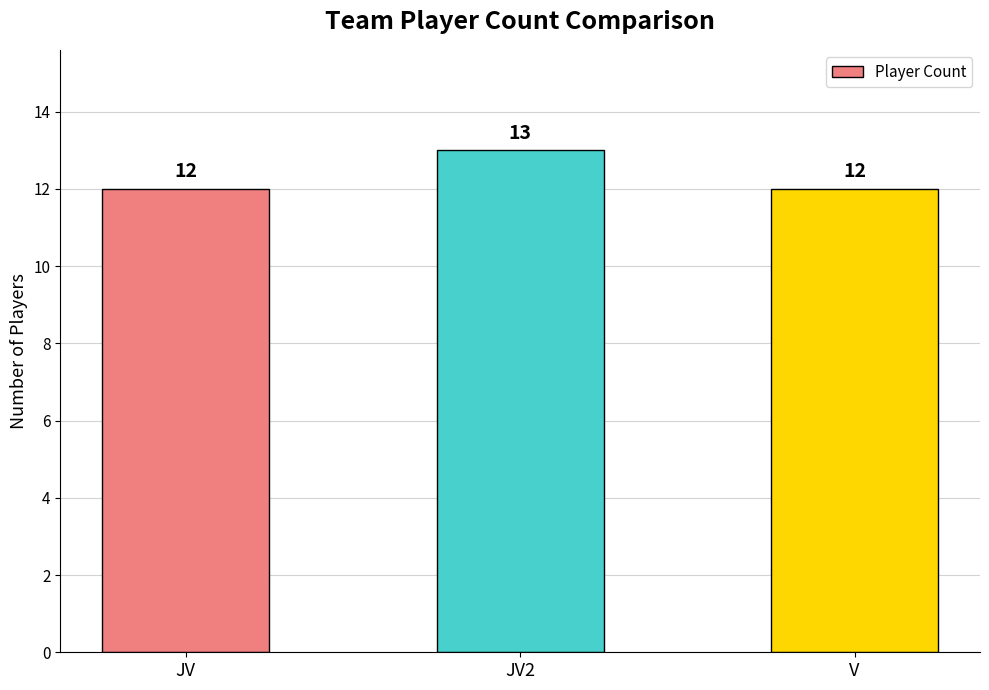

What position from the left is JV2?

2